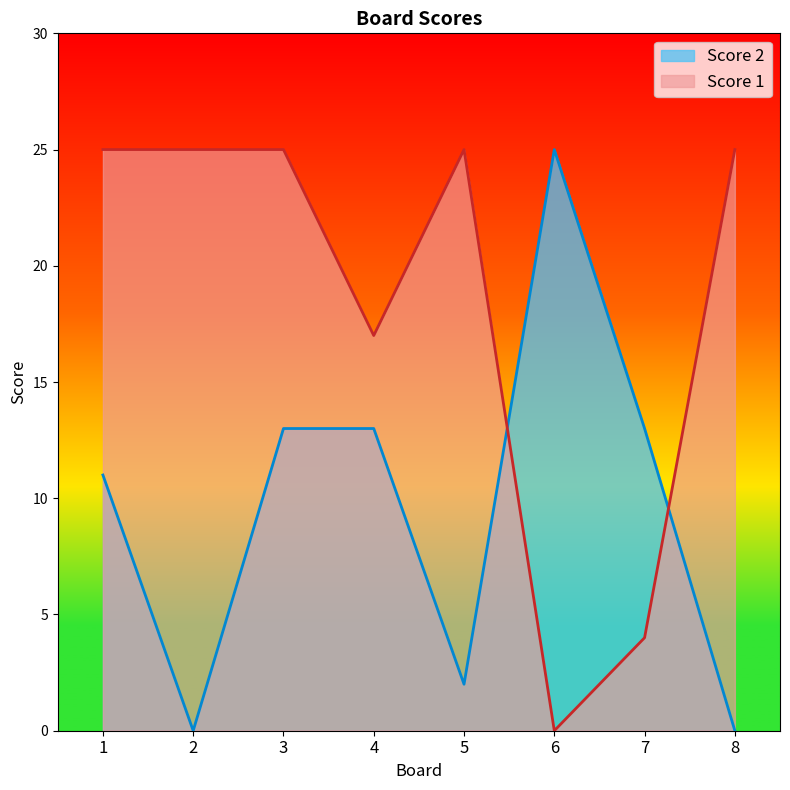

What is the highest value of the Score 2 series?

25